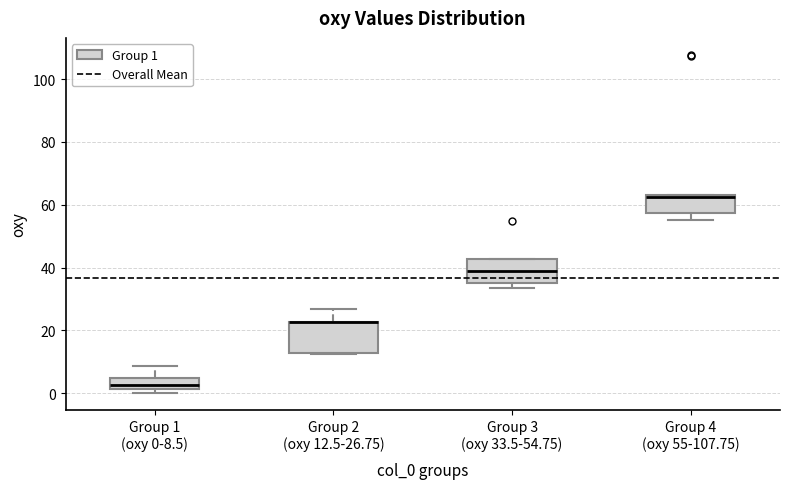

Reading left to right, read every box against the y-axis: the position of its median line, the range the box covers, and the ends of its whiskers. The values are not printed on the chart, so give them approximately, as read against the axis.

Group 1 (oxy 0-8.5): median 2 (inside the box), box 2 to 4, whiskers 0 to 8
Group 2 (oxy 12.5-26.75): median 22 (drawn on the box's upper edge), box 12 to 22, whiskers 12 to 26
Group 3 (oxy 33.5-54.75): median 38, box 36 to 42, whiskers 34 to 42
Group 4 (oxy 55-107.75): median 62, box 58 to 64, whiskers 56 to 64